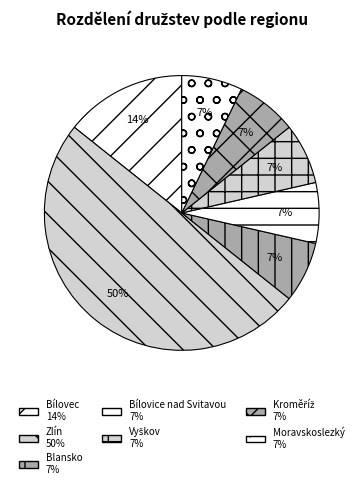

To the nearest percent, what percentage of the pie is Blansko?

7%